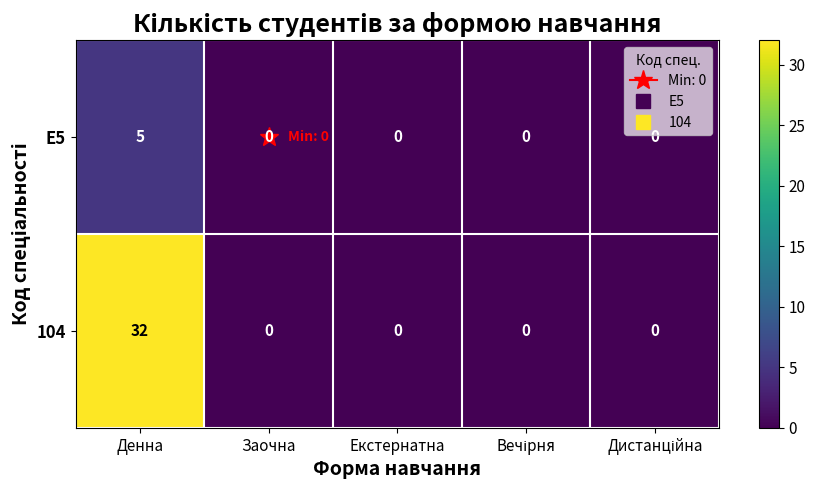

Which series has the largest total across all categories?

104